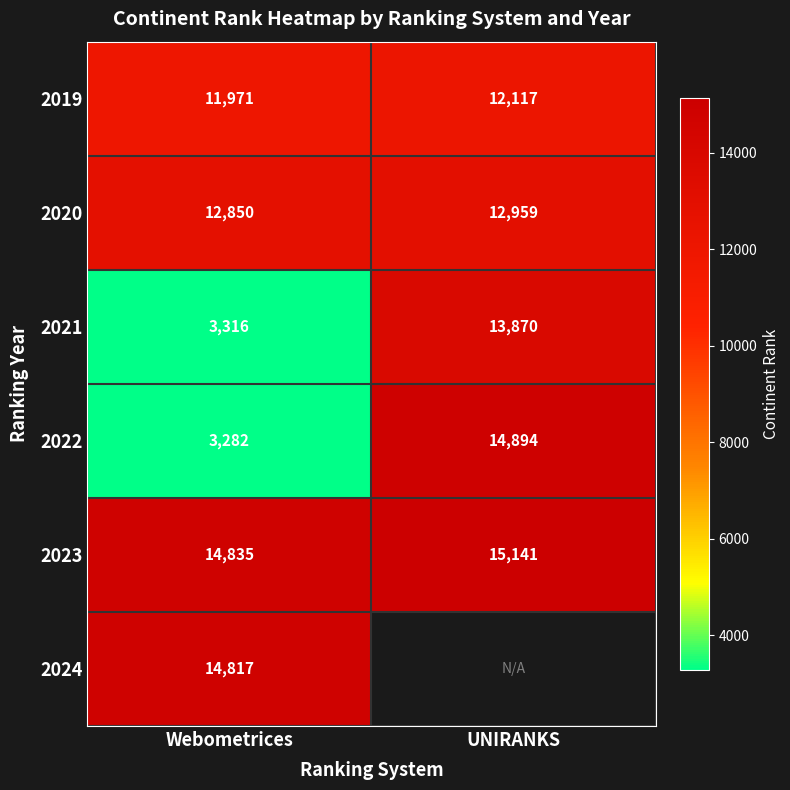

Which category has the highest value in the 2019 series?

UNIRANKS